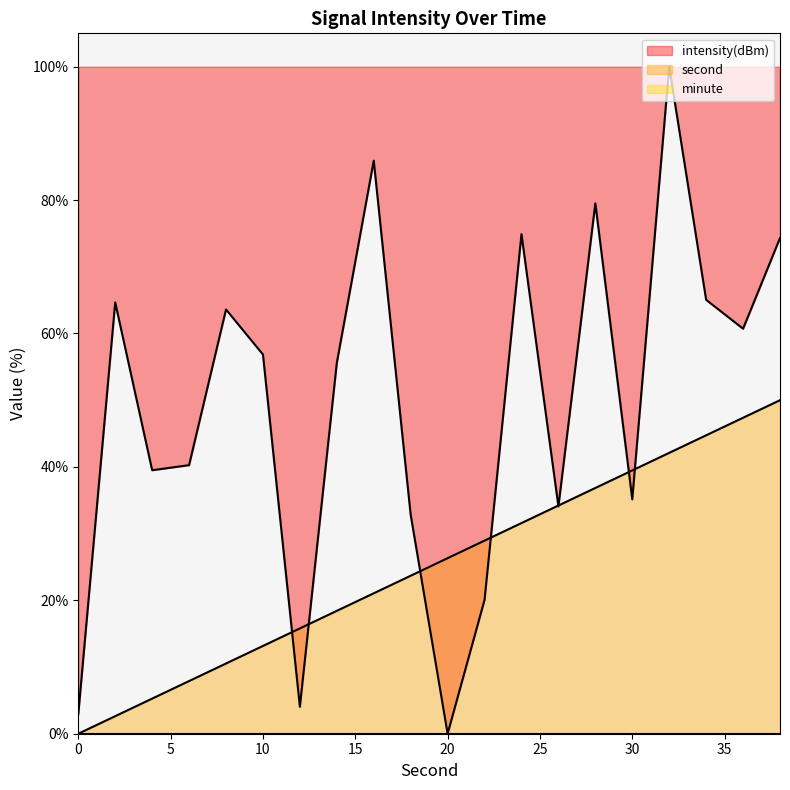

What is the value of the intensity(dBm) point at the 8th from the left?

55.6